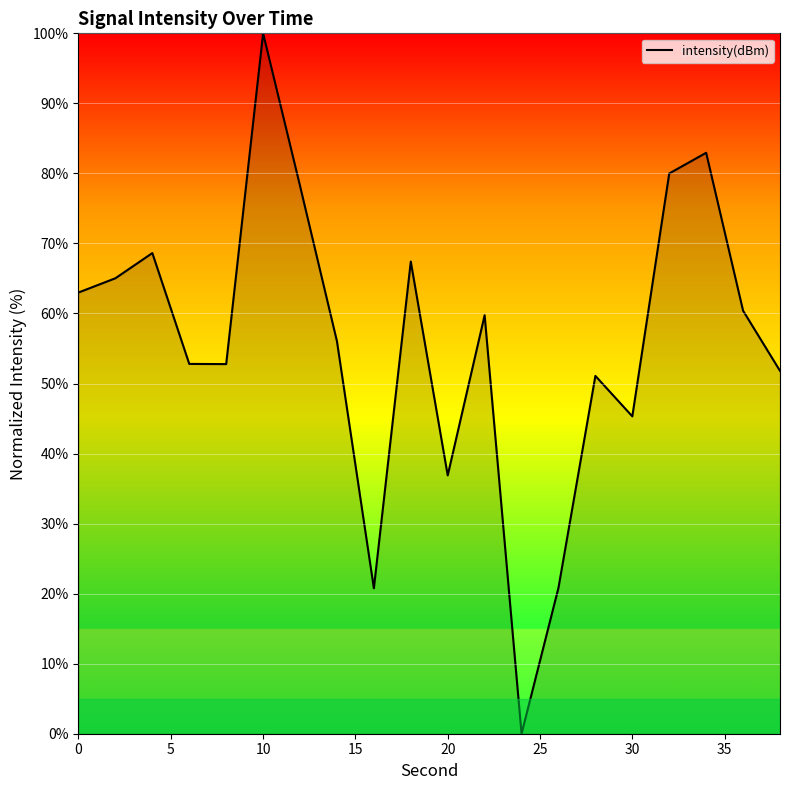

What is the maximum value shown in the chart?

100.0